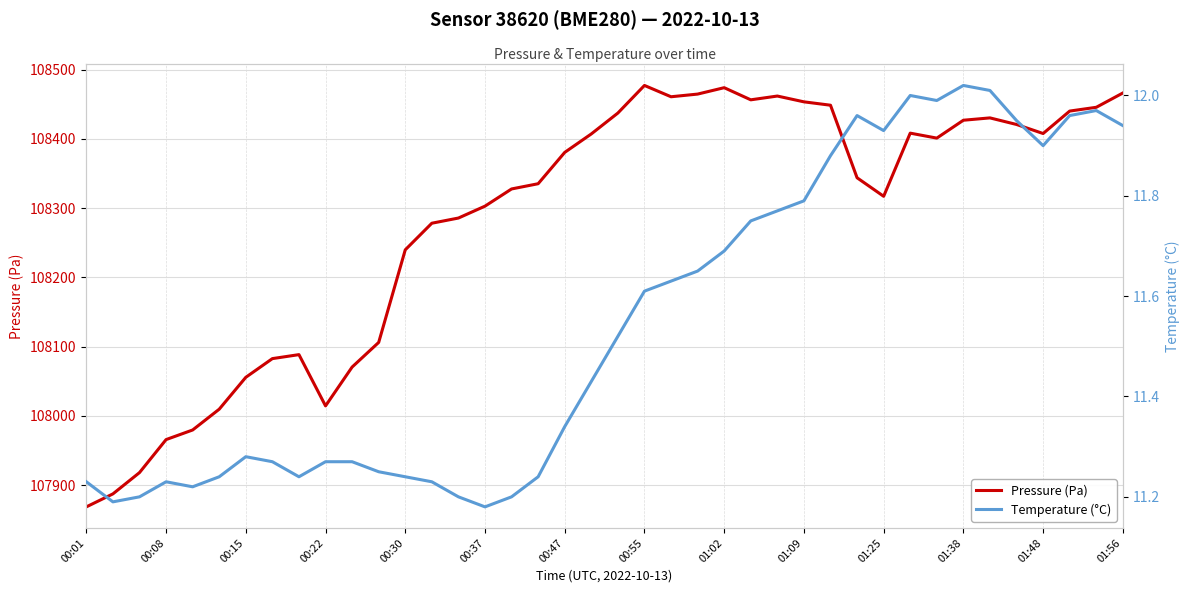

Is it true that Pressure (Pa) equals 108407.7 at 01:48?

True